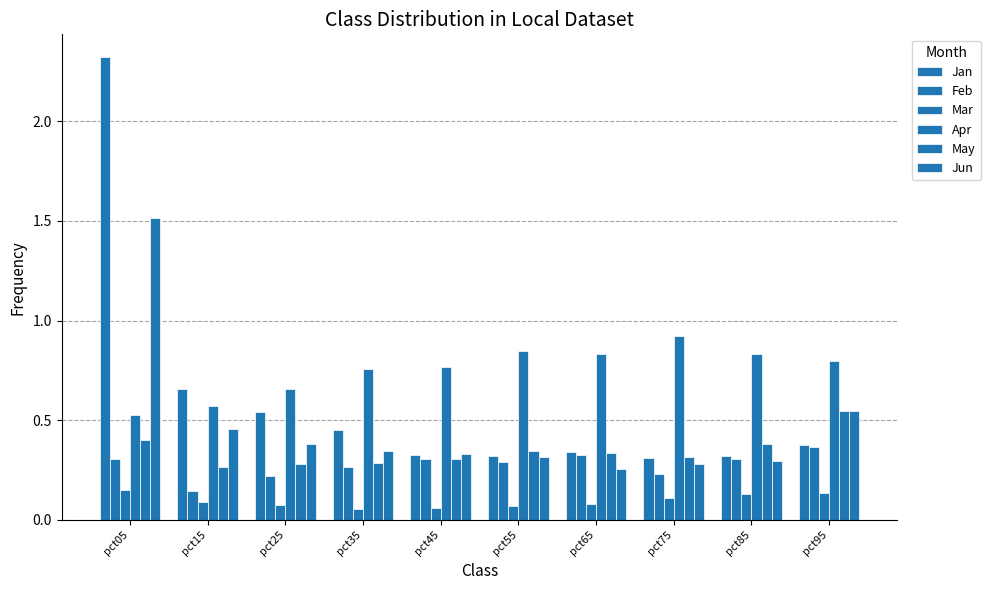

What is the spread (max minus min) of values at pct05?

2.2